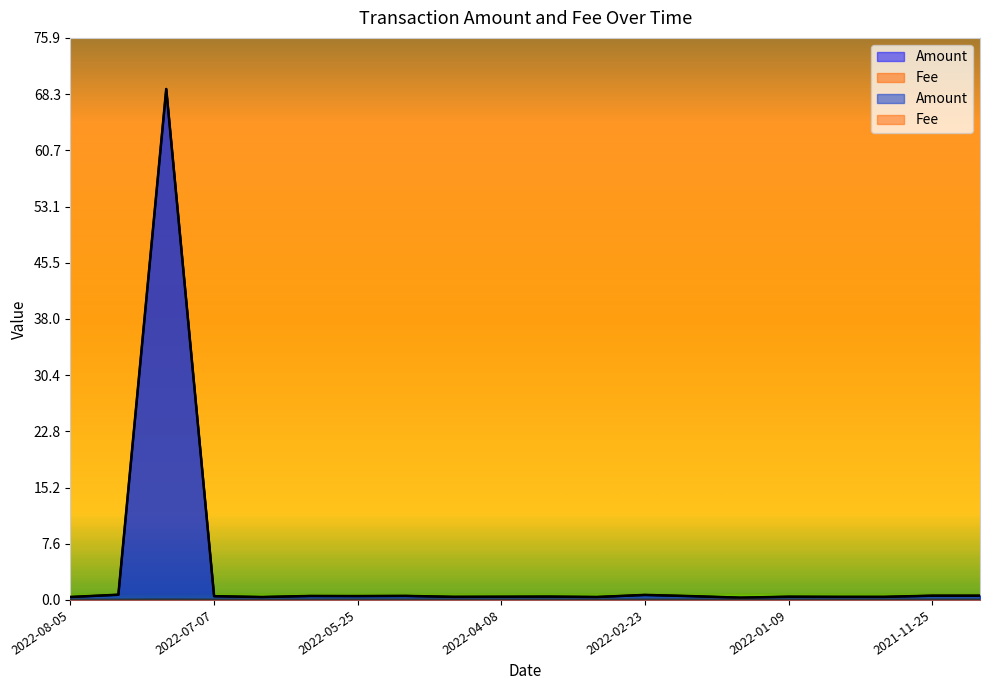

How many data points does each series have?

20